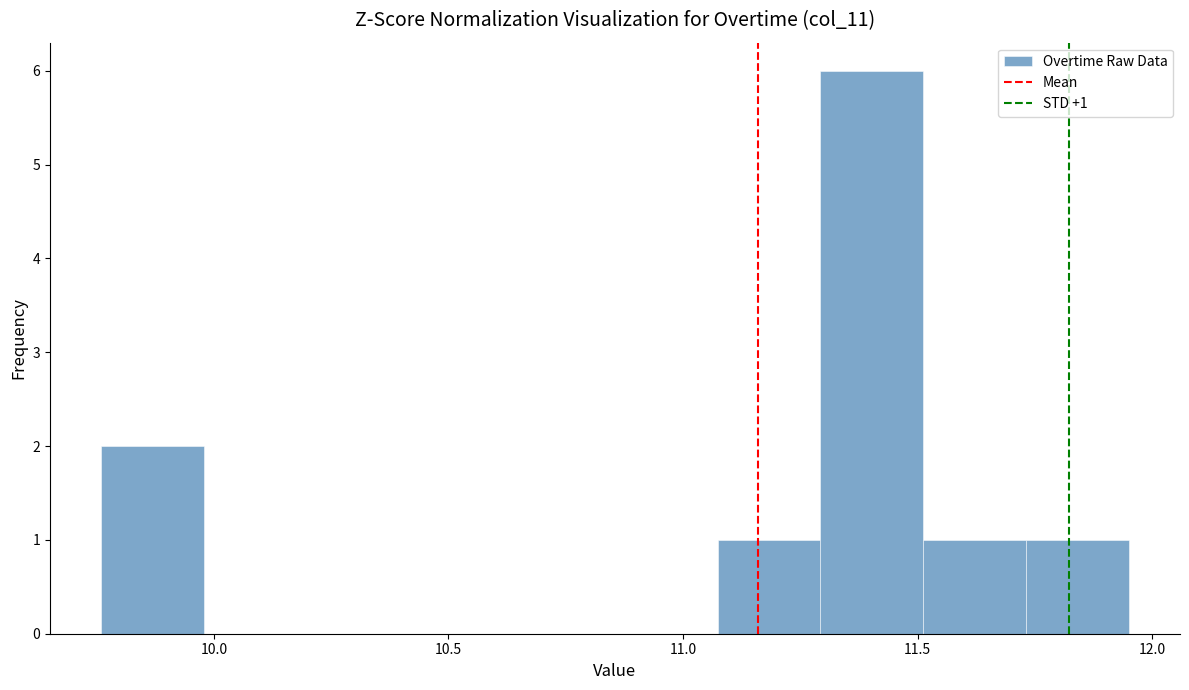

Which range on the x-axis has the tallest bar?

11.30 to 11.50